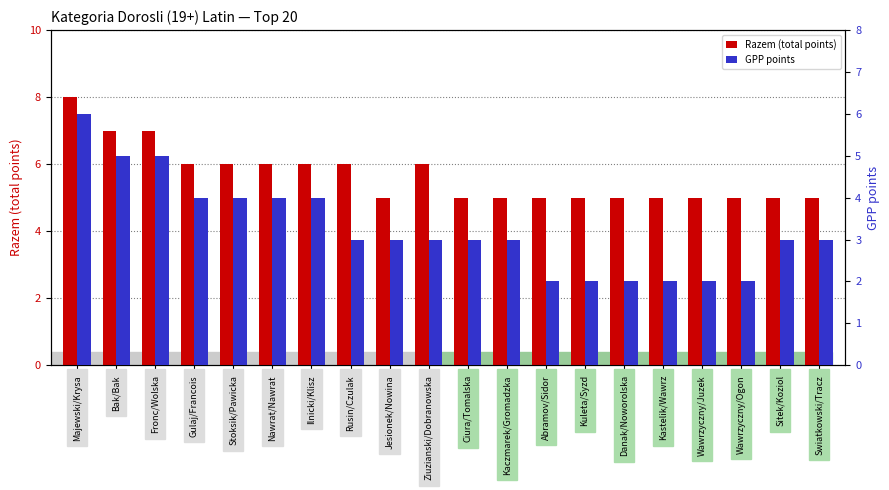

What are all the series names shown in the legend?

Razem (total points), GPP points